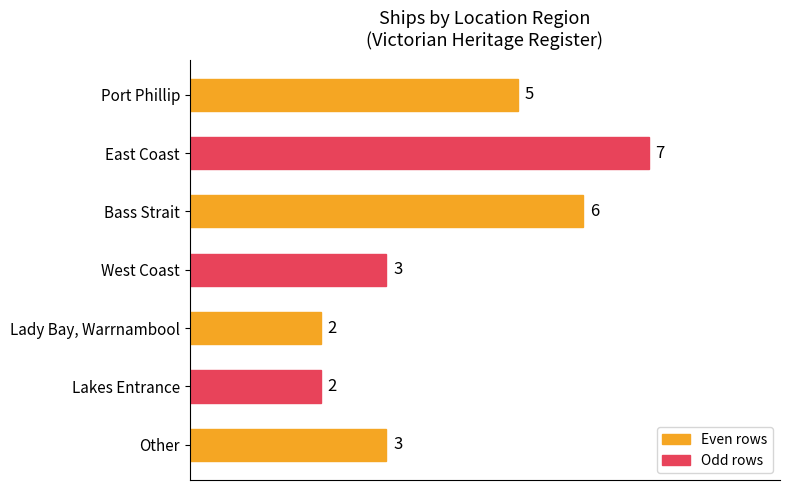

What is the difference between the maximum and minimum values?

5